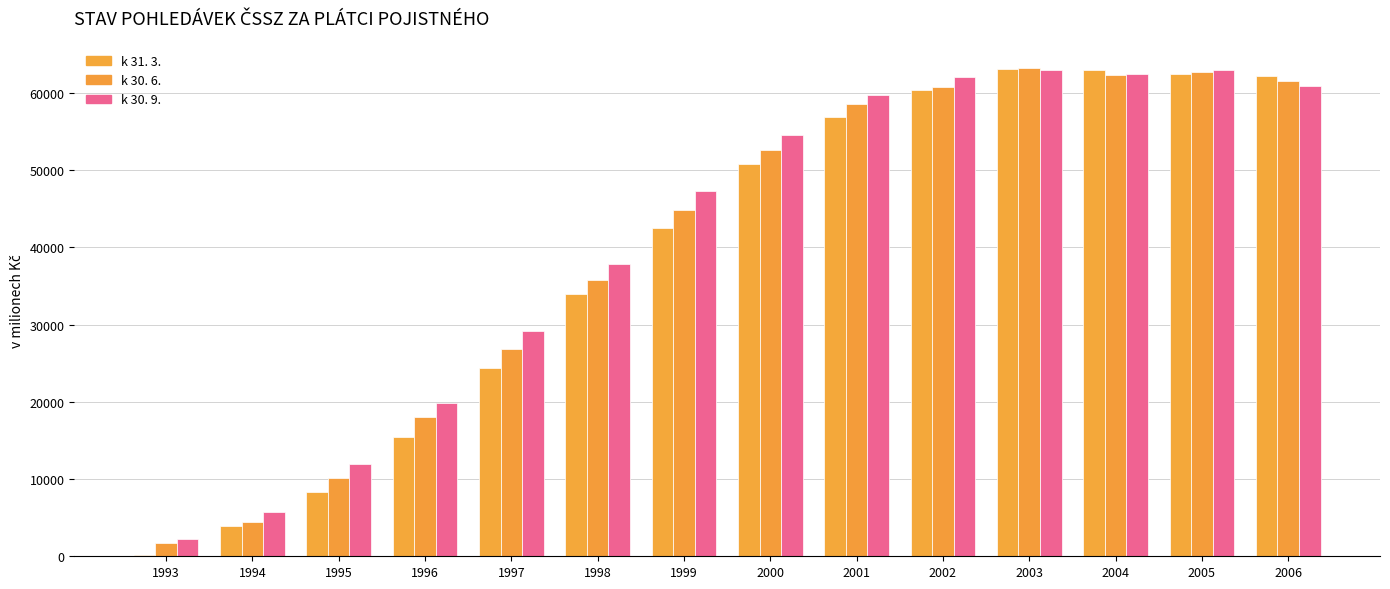

What is the approximate value of k 31. 3. at 2003?

63071